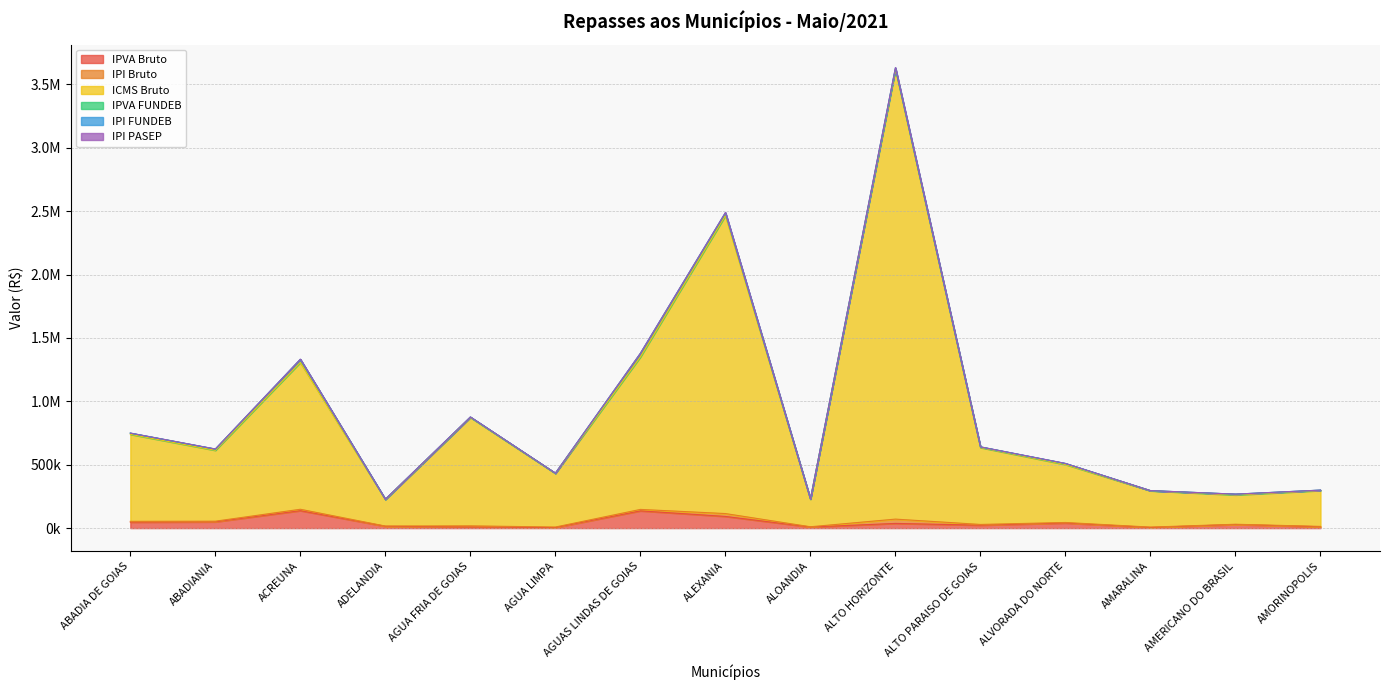

True or false: IPI PASEP has a value of 1798403.3 at ALTO HORIZONTE.

False